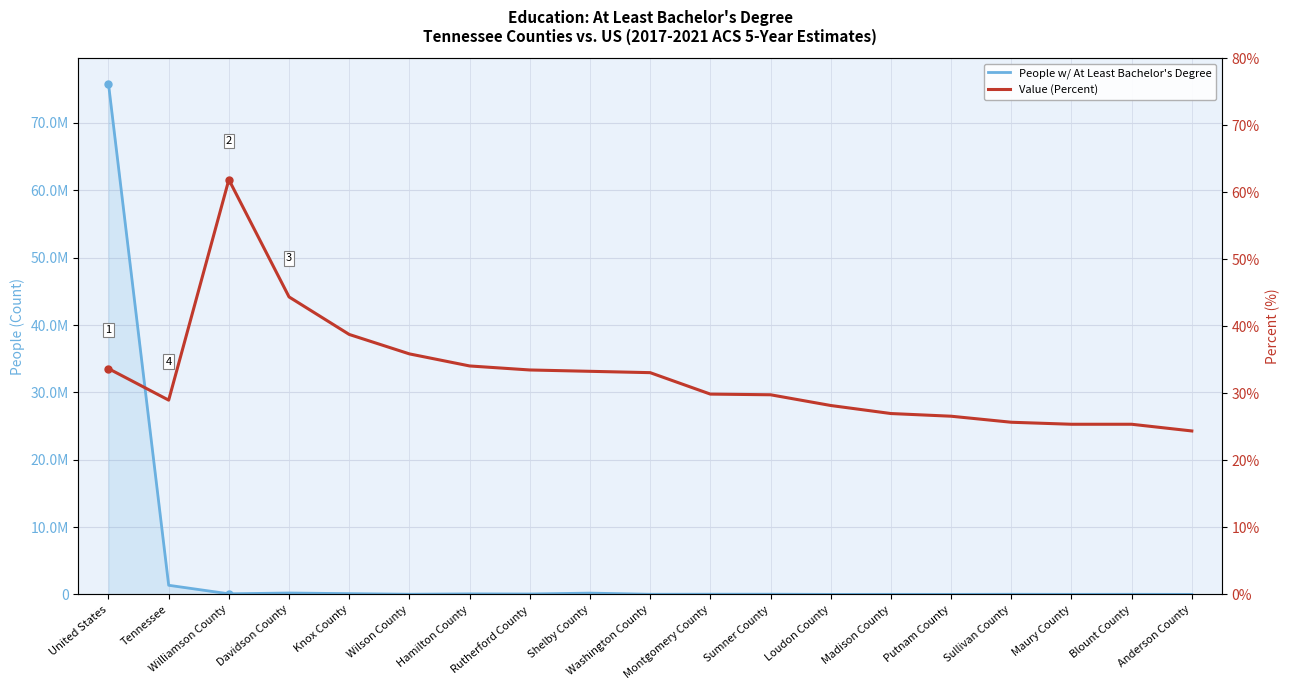

True or false: Value (Percent) has a value of 42.6 at Madison County.

False